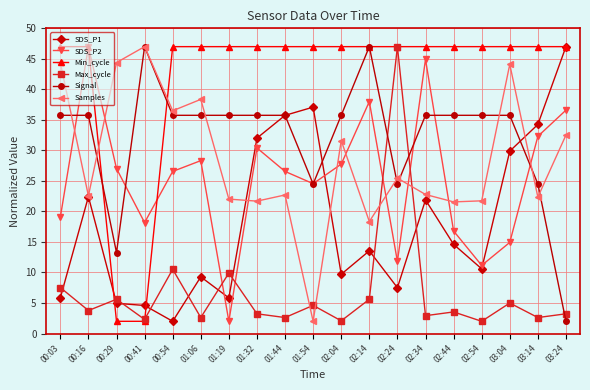

What value does the Samples series have at 03:14?

22.3